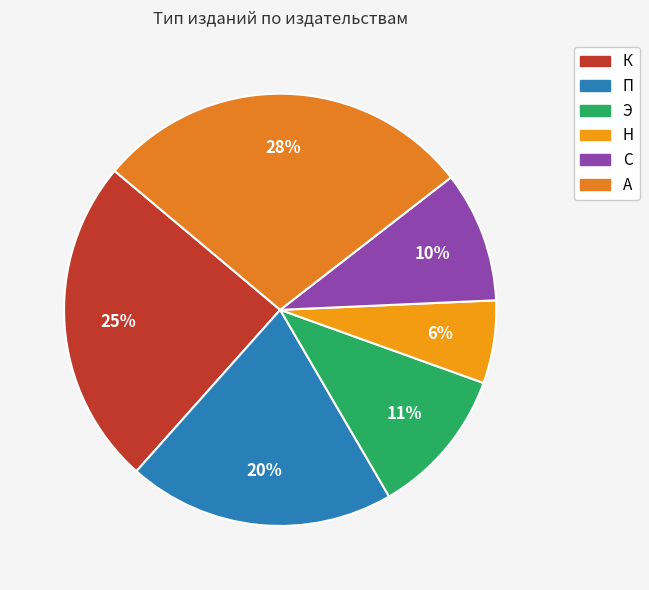

How many segments does this pie chart have?

6